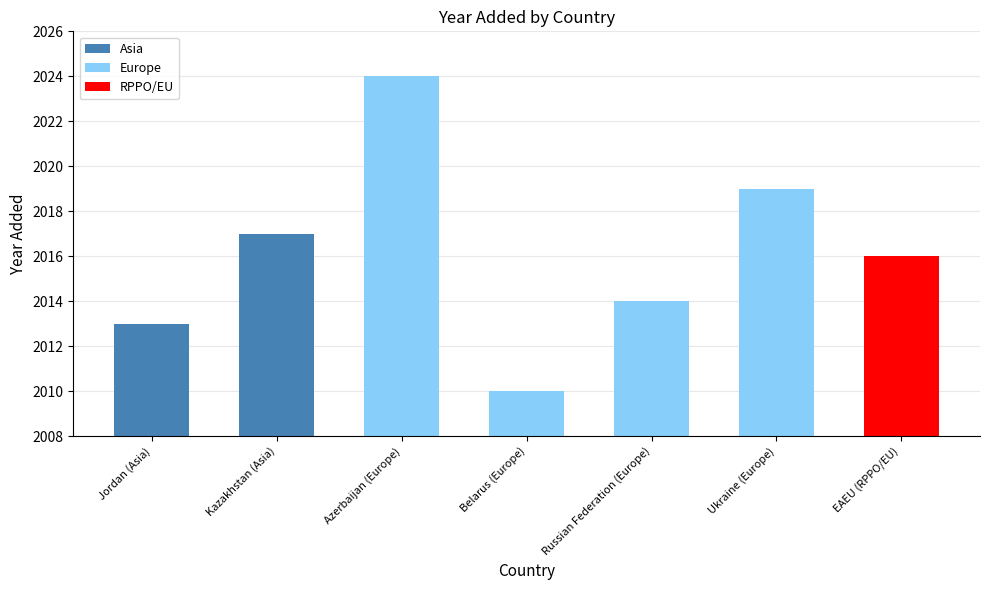

What is the change in value from Jordan (Asia) to Ukraine (Europe)?

+6